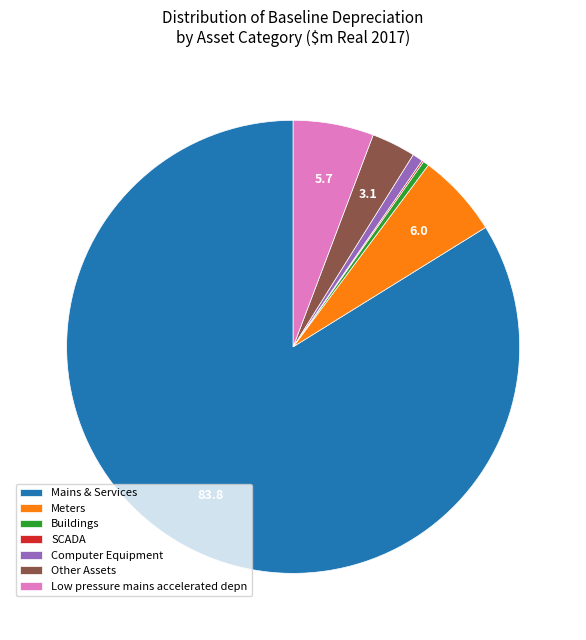

Which has a higher value, Mains & Services or Computer Equipment?

Mains & Services